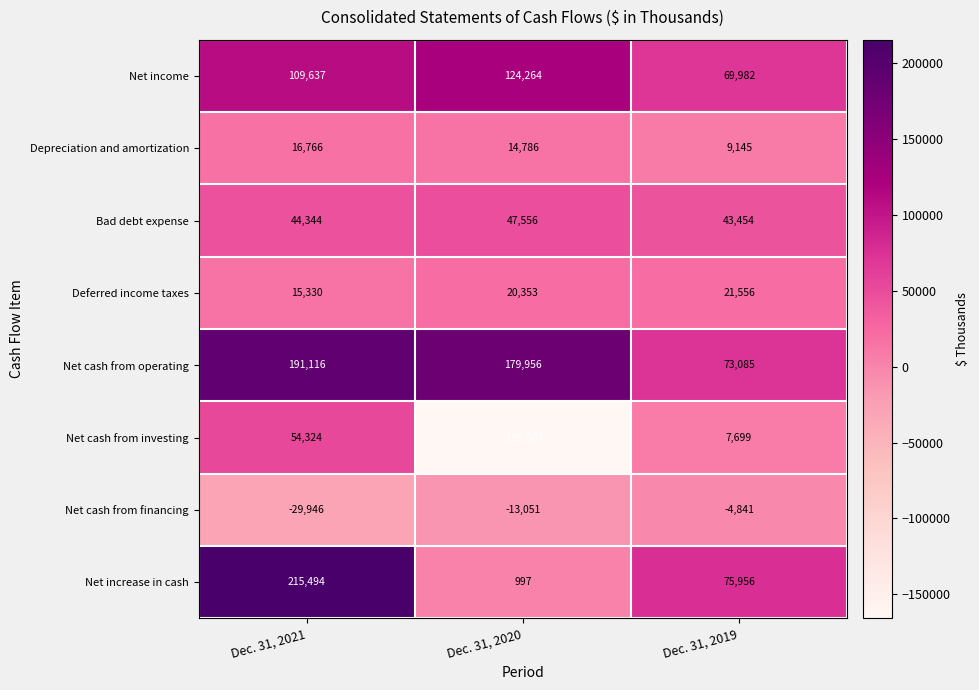

What is the sum of the Depreciation and amortization values at Dec. 31, 2020 and Dec. 31, 2019?

23931